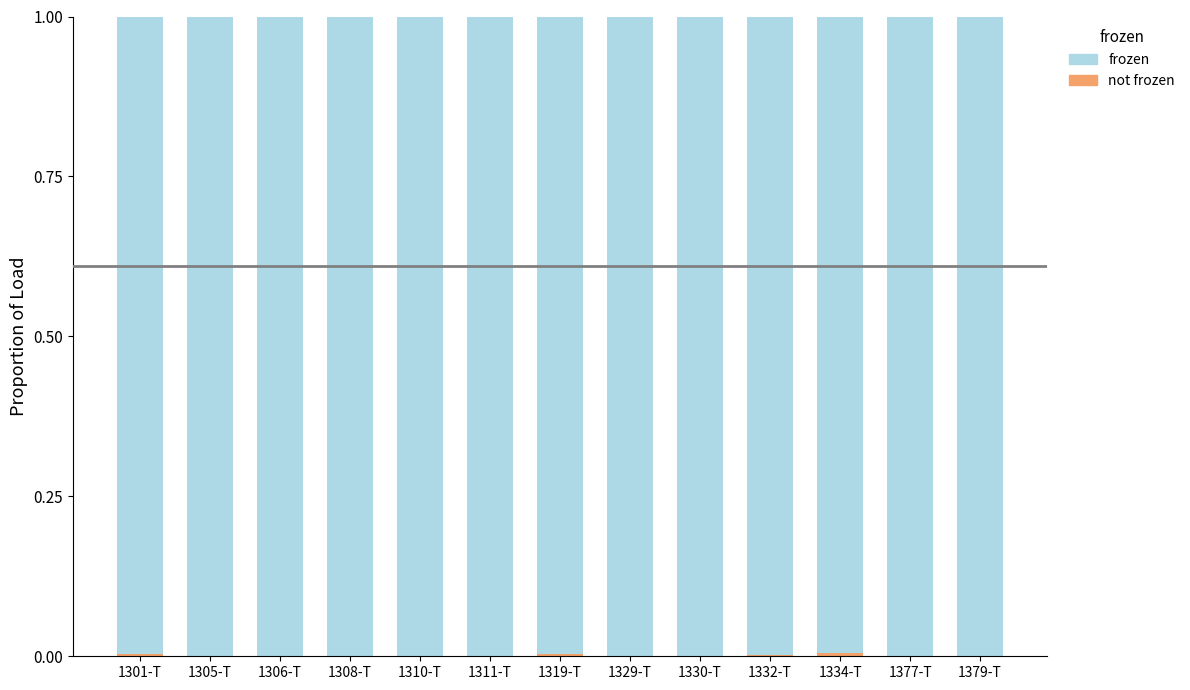

What is the value of the frozen bar at the 4th from the left?

1.0